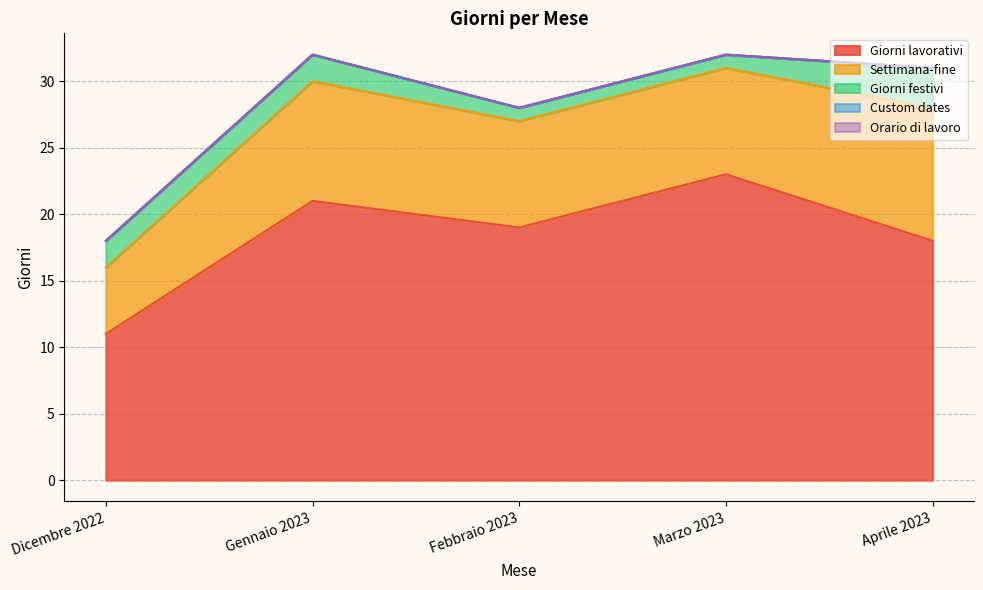

List the series in order of their peak value, lowest first.

Custom dates, Orario di lavoro, Giorni festivi, Settimana-fine, Giorni lavorativi